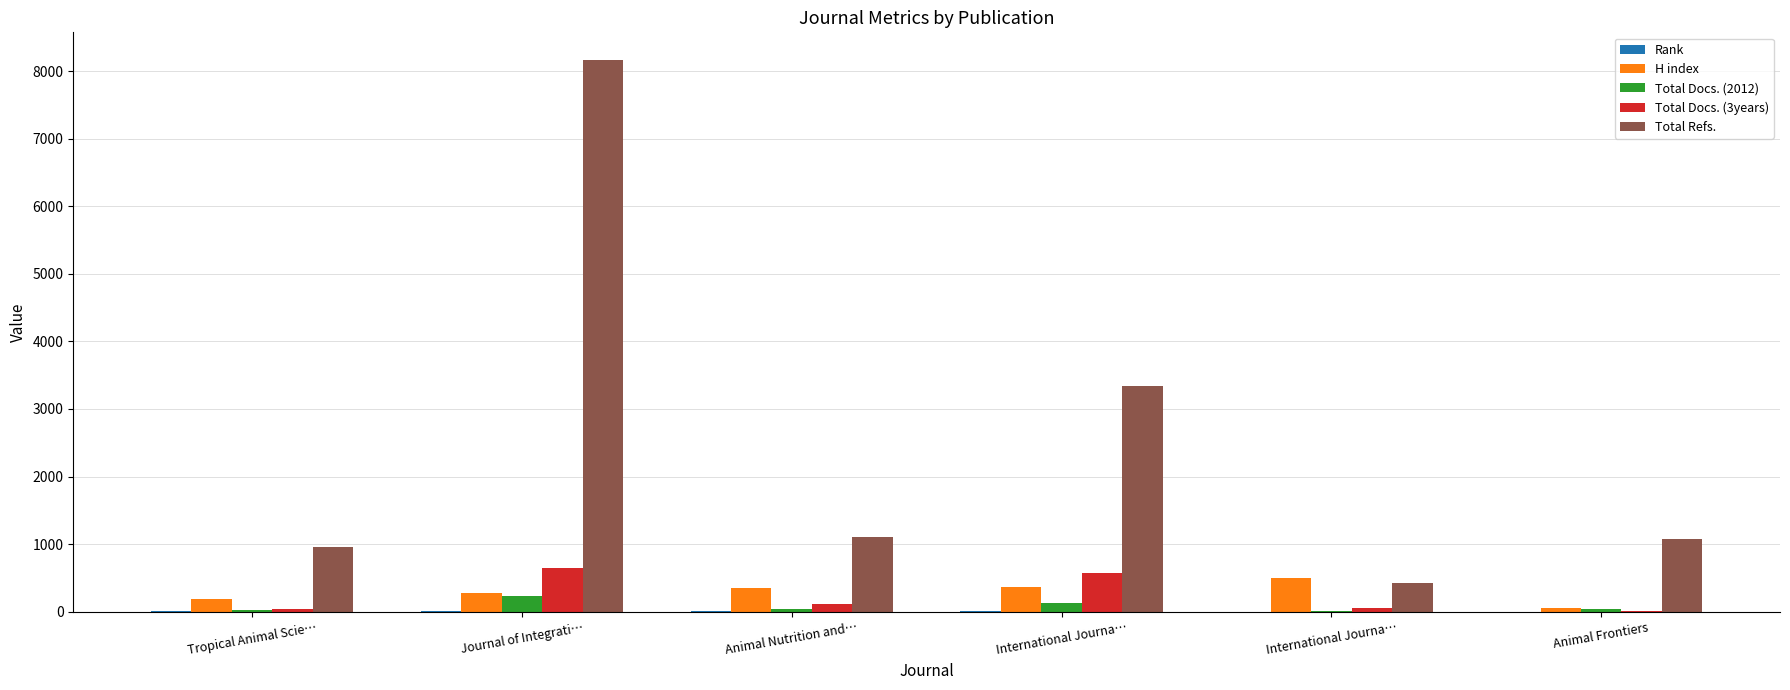

What is the maximum value shown in the chart?

8166